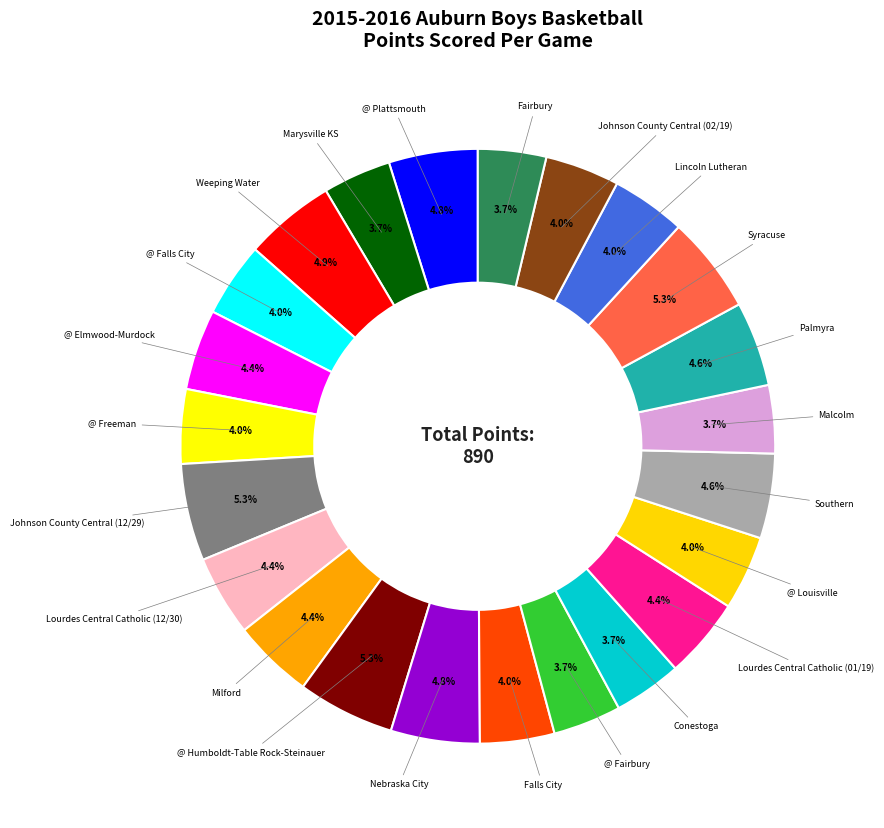

How many segments does this pie chart have?

23